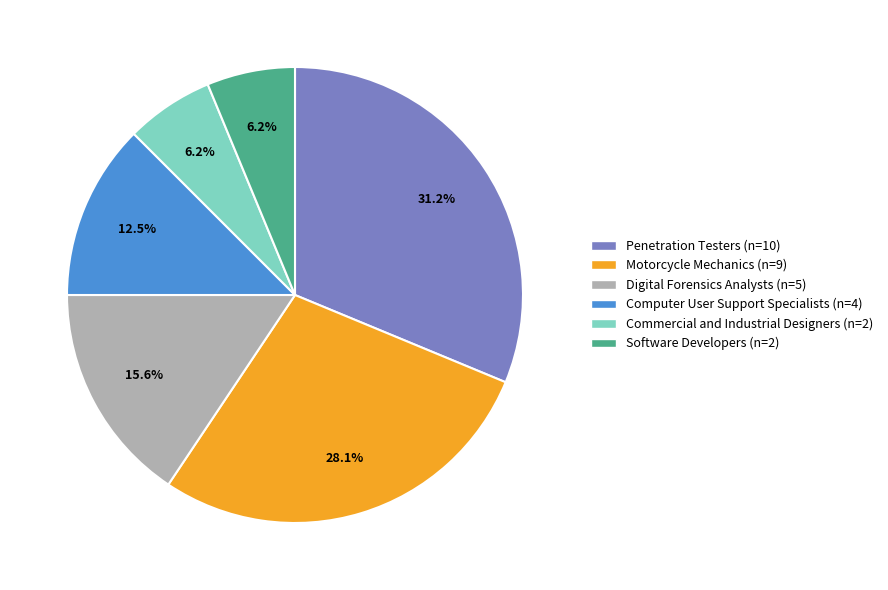

Does any single category account for the majority?

No